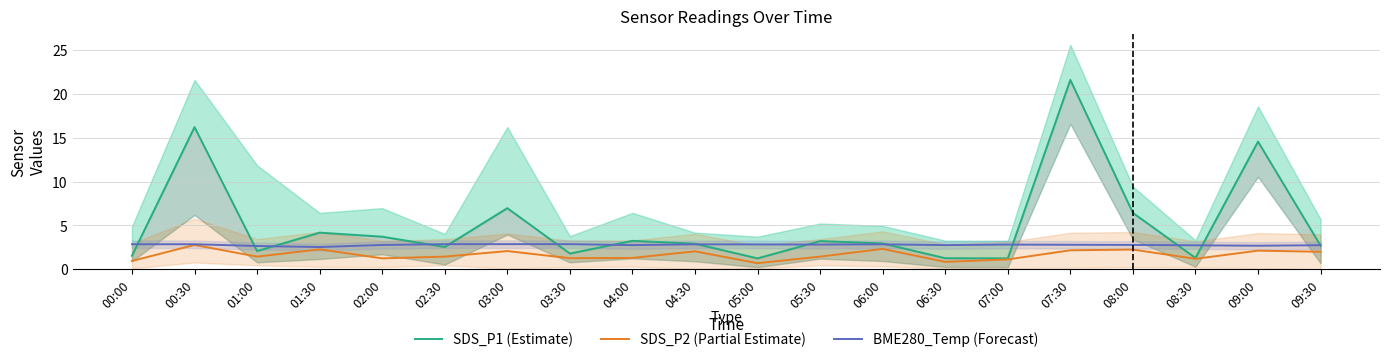

What is the total value across all series at 05:30?

7.5